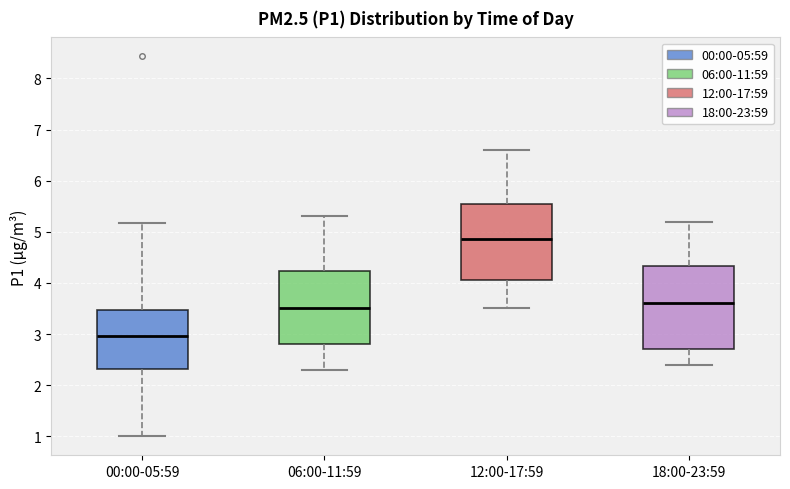

Which box is the tallest, from its lower edge to its upper edge?

18:00-23:59